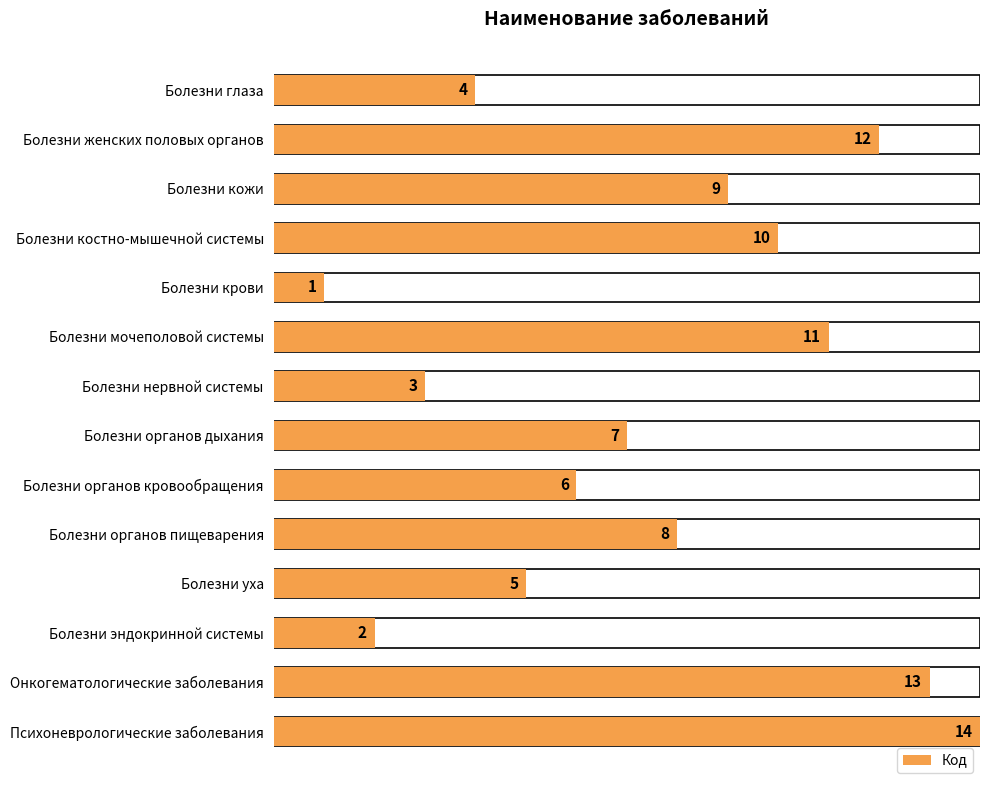

Is it true that the value at Болезни органов пищеварения is 8?

True